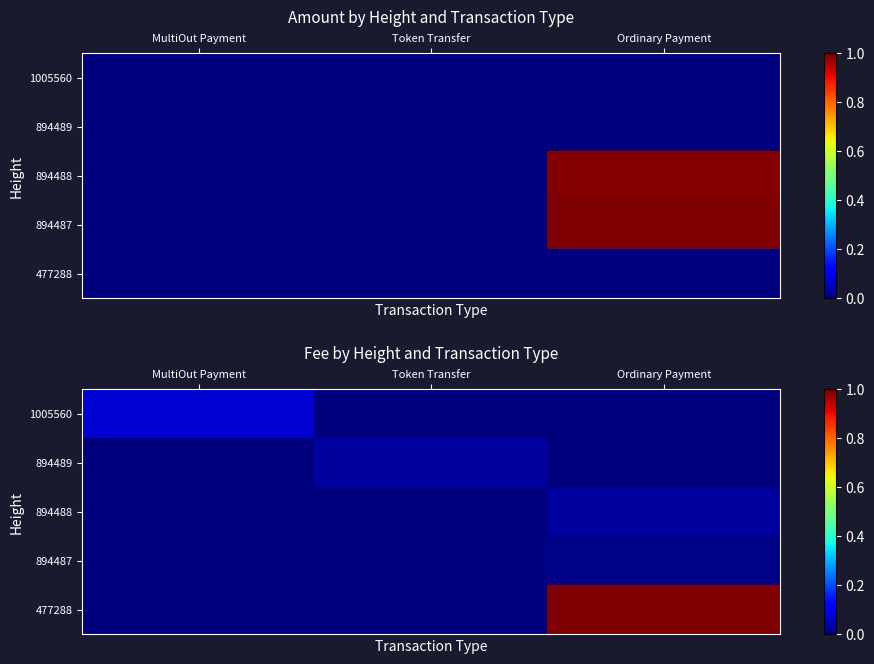

How many values in the 894489 series exceed 0?

1